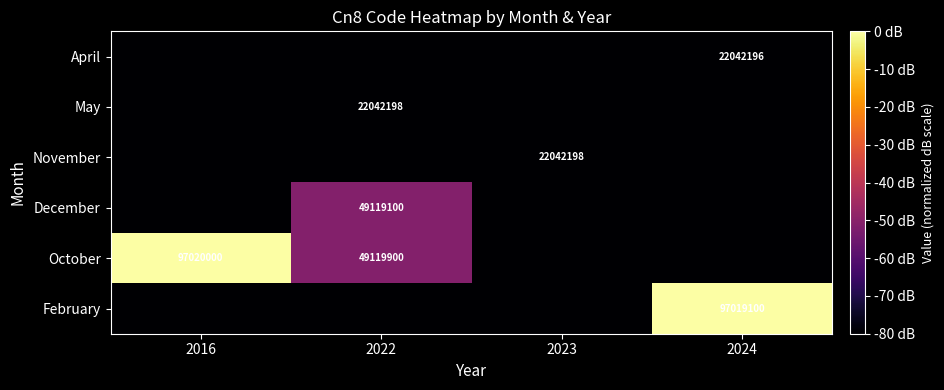

The value of May at 2022 is 36403696. True or false?

False